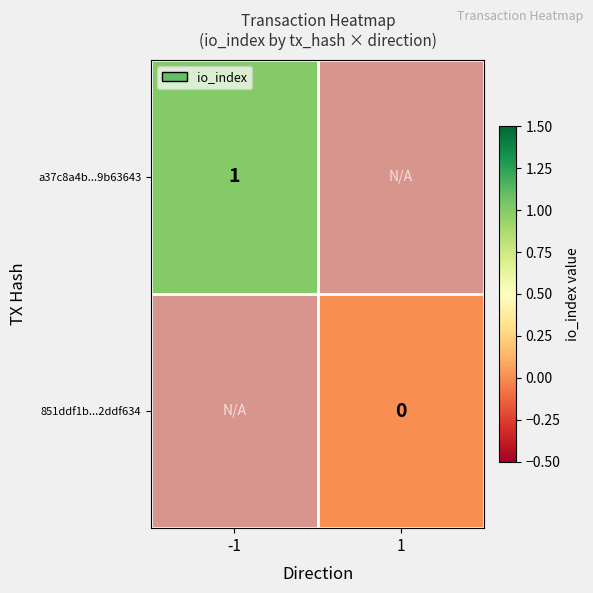

At how many categories does at least one series exceed 0?

1